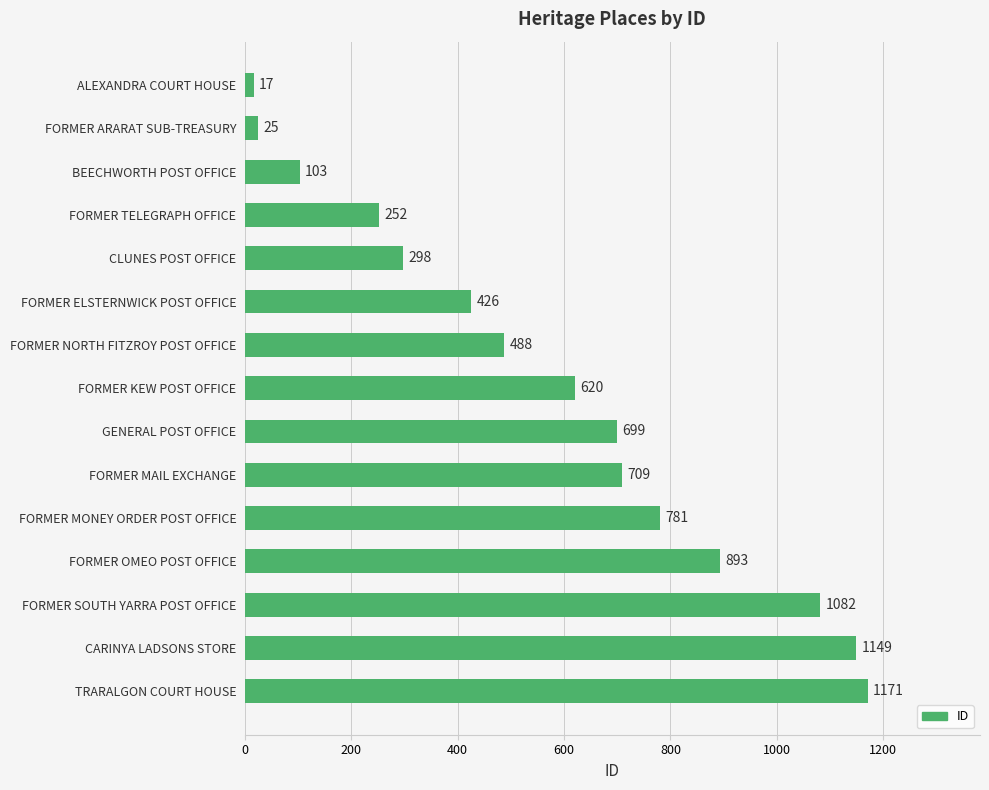

Reading top to bottom, what are all the values shown in this chart?

ALEXANDRA COURT HOUSE=17	FORMER ARARAT SUB-TREASURY=25	BEECHWORTH POST OFFICE=103	FORMER TELEGRAPH OFFICE=252	CLUNES POST OFFICE=298	FORMER ELSTERNWICK POST OFFICE=426	FORMER NORTH FITZROY POST OFFICE=488	FORMER KEW POST OFFICE=620	GENERAL POST OFFICE=699	FORMER MAIL EXCHANGE=709	FORMER MONEY ORDER POST OFFICE=781	FORMER OMEO POST OFFICE=893	FORMER SOUTH YARRA POST OFFICE=1082	CARINYA LADSONS STORE=1149	TRARALGON COURT HOUSE=1171